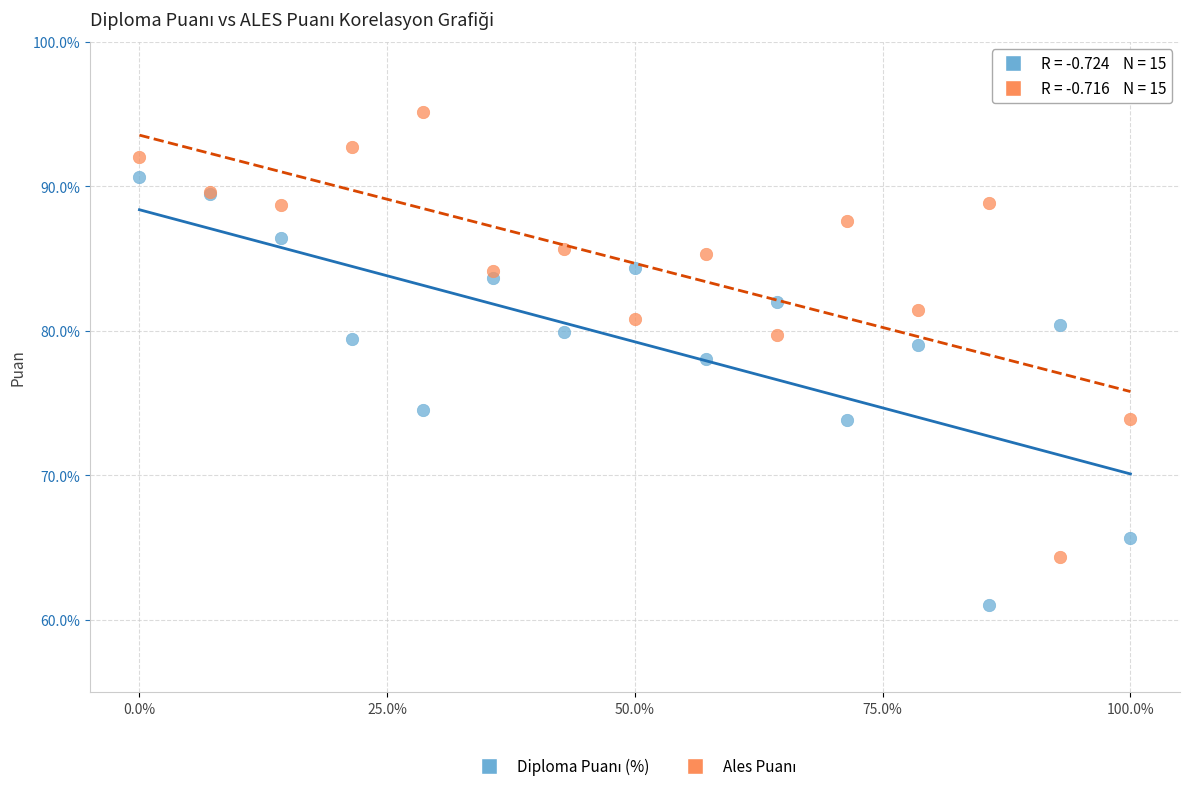

What is the X range (max minus min) for the scatter plot?

1.0